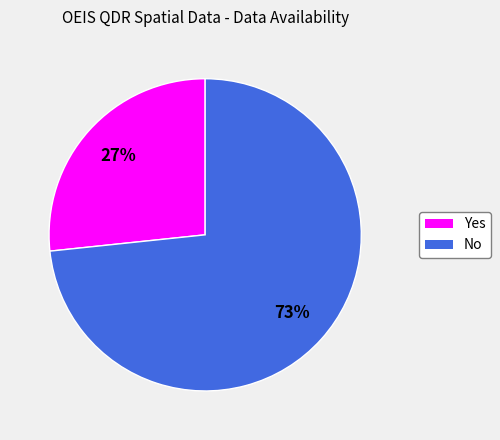

To the nearest percent, what portion does Yes represent?

27%